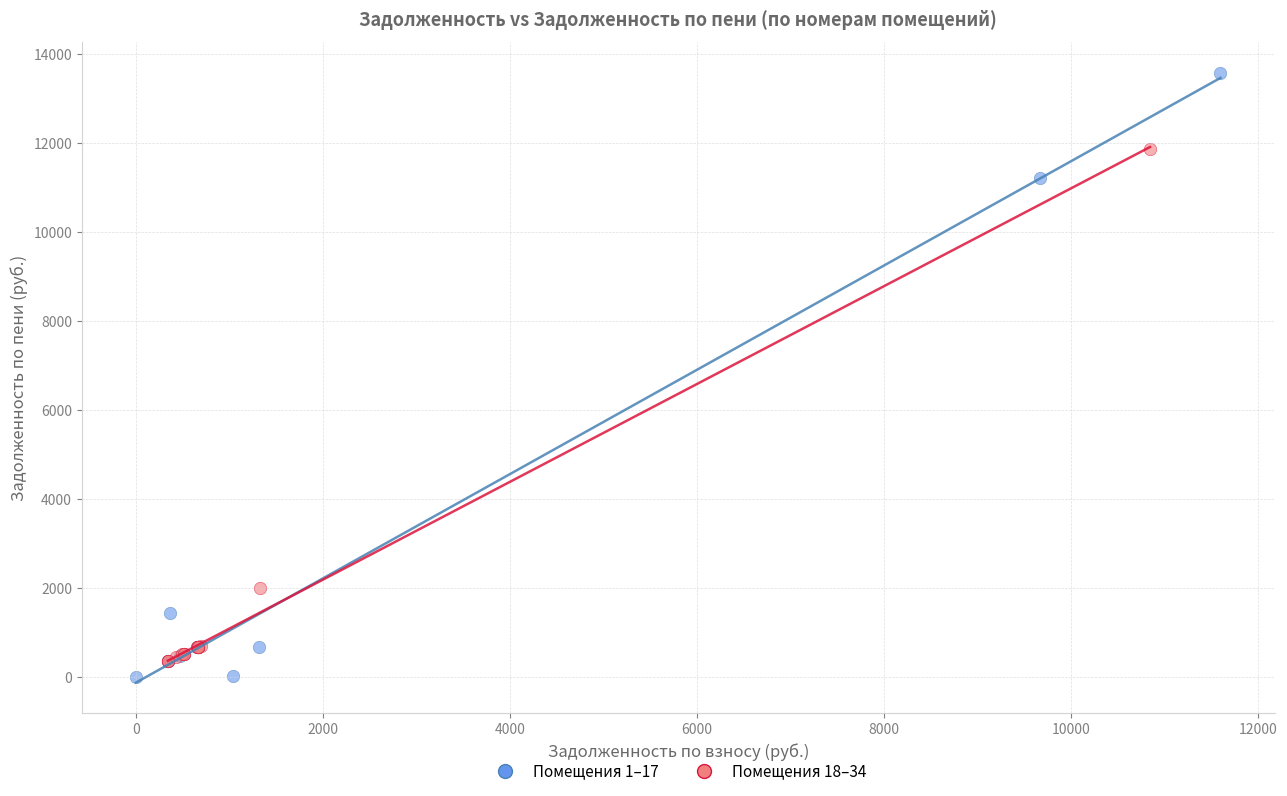

Which series reaches the maximum Y coordinate?

Помещения 1–17